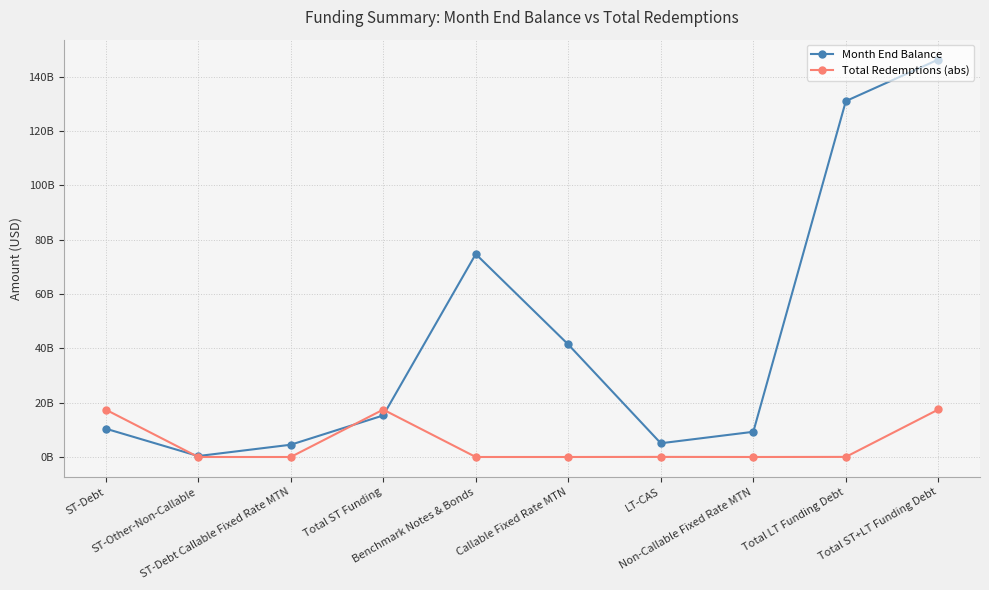

What position from the right is Total LT Funding Debt?

2